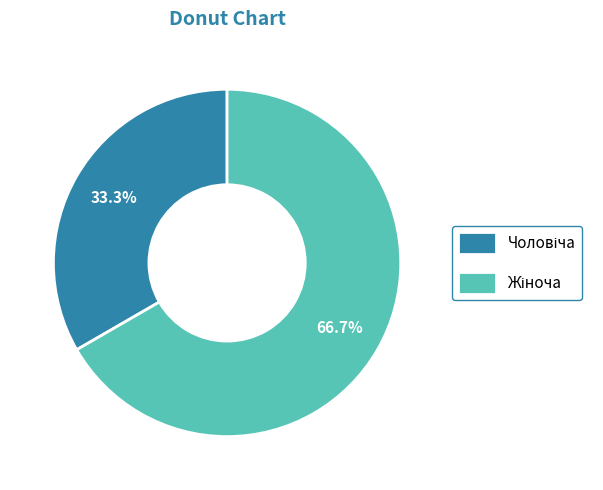

Is there a majority slice in this chart?

Yes